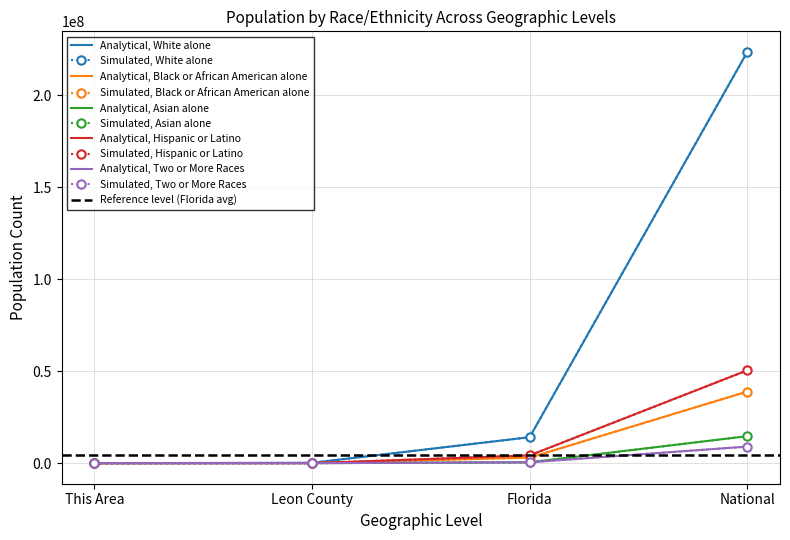

Rank the series by their maximum value, from lowest to highest.

Two or More Races, Asian alone, Black or African American alone, Hispanic or Latino, White alone